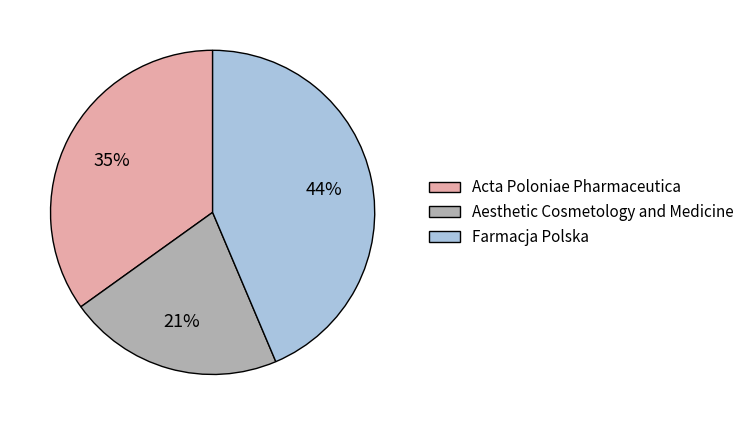

True or false: Farmacja Polska accounts for 44% of the total.

True